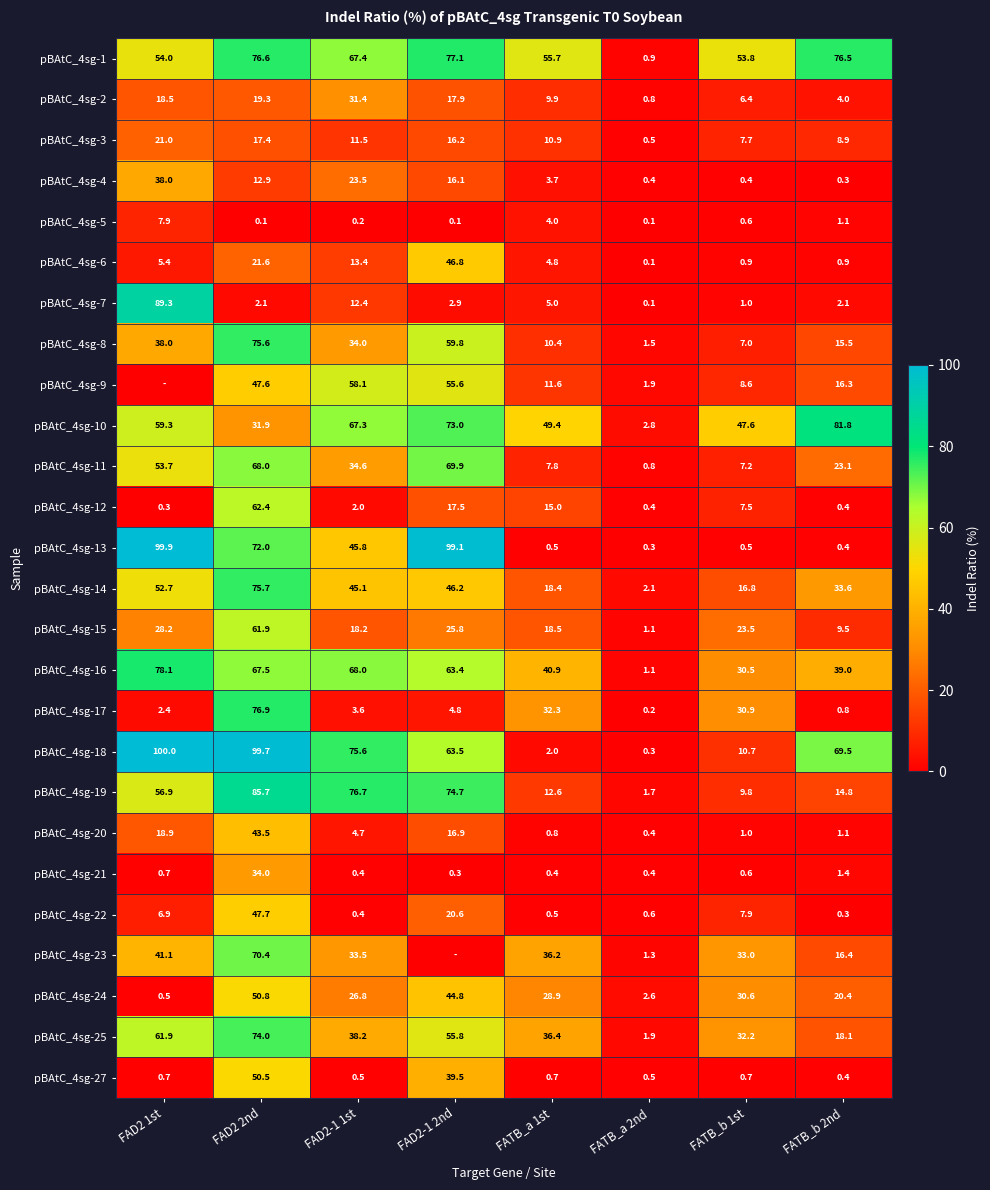

The value of pBAtC_4sg-10 at FAD2 2nd is 50.6. True or false?

False